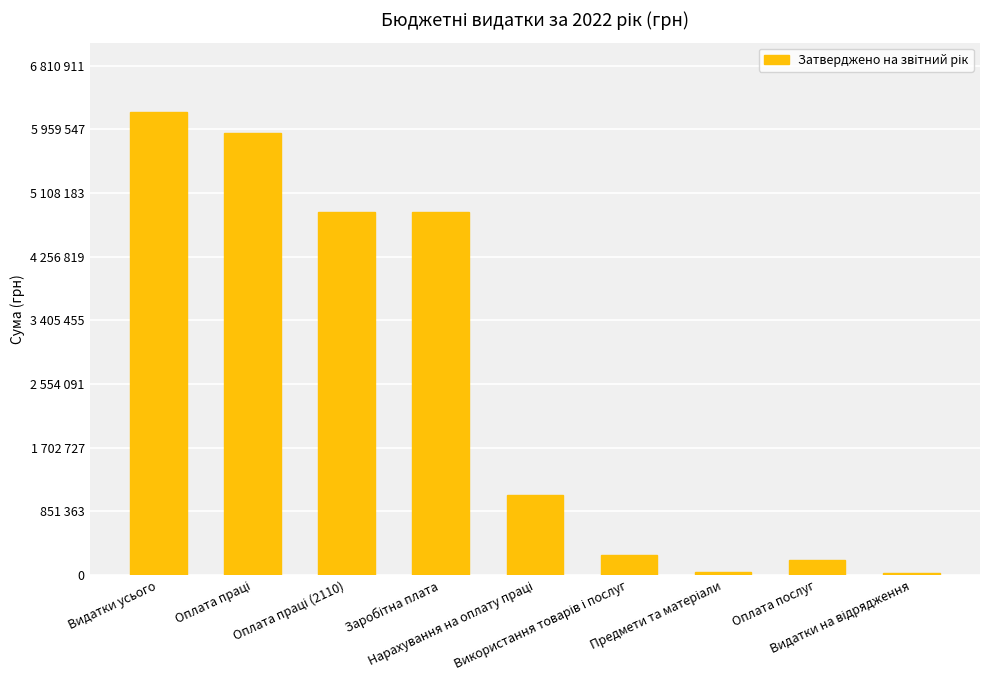

List the labels in order of value, smallest first.

Видатки на відрядження, Предмети та матеріали, Оплата послуг, Використання товарів і послуг, Нарахування на оплату праці, Оплата праці (2110), Заробітна плата, Оплата праці, Видатки усього